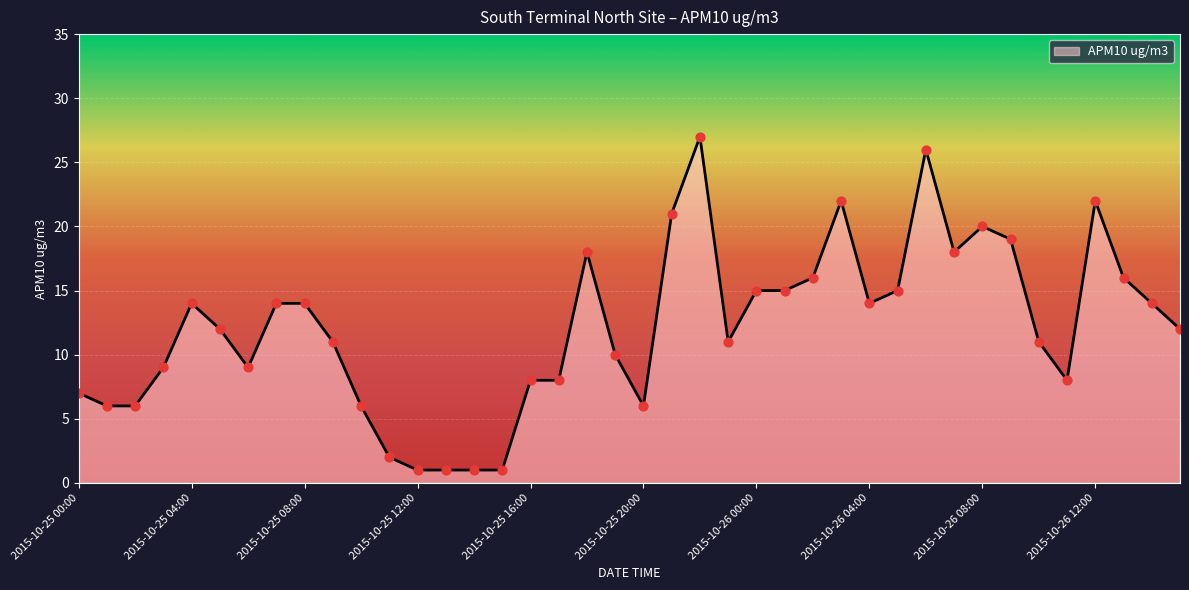

What is the greatest value displayed?

27